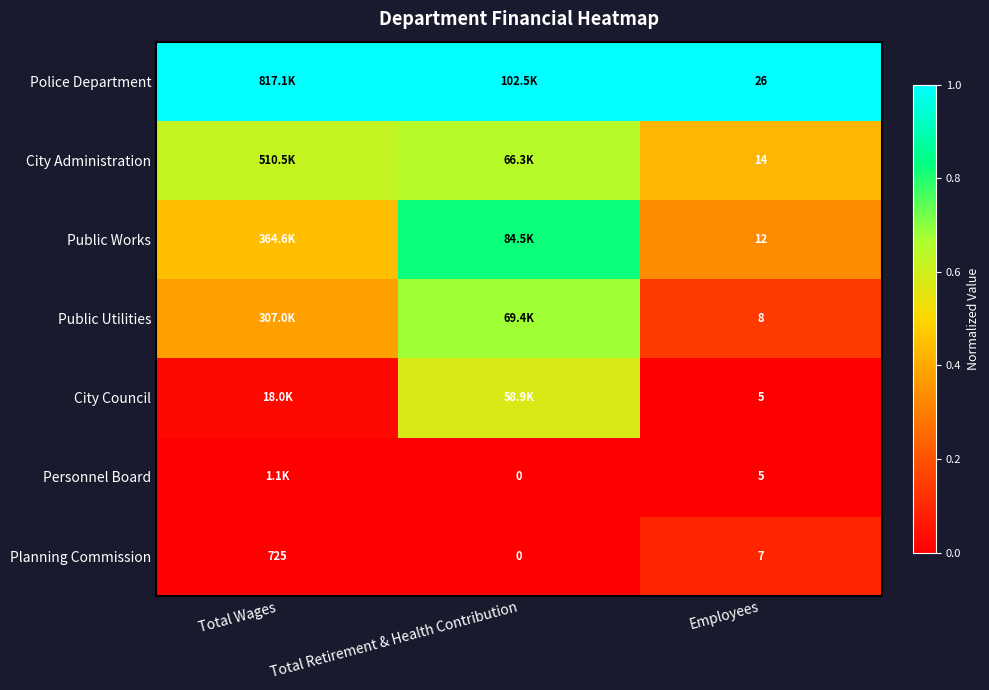

At which category is the sum across all series the highest?

Total Retirement & Health Contribution